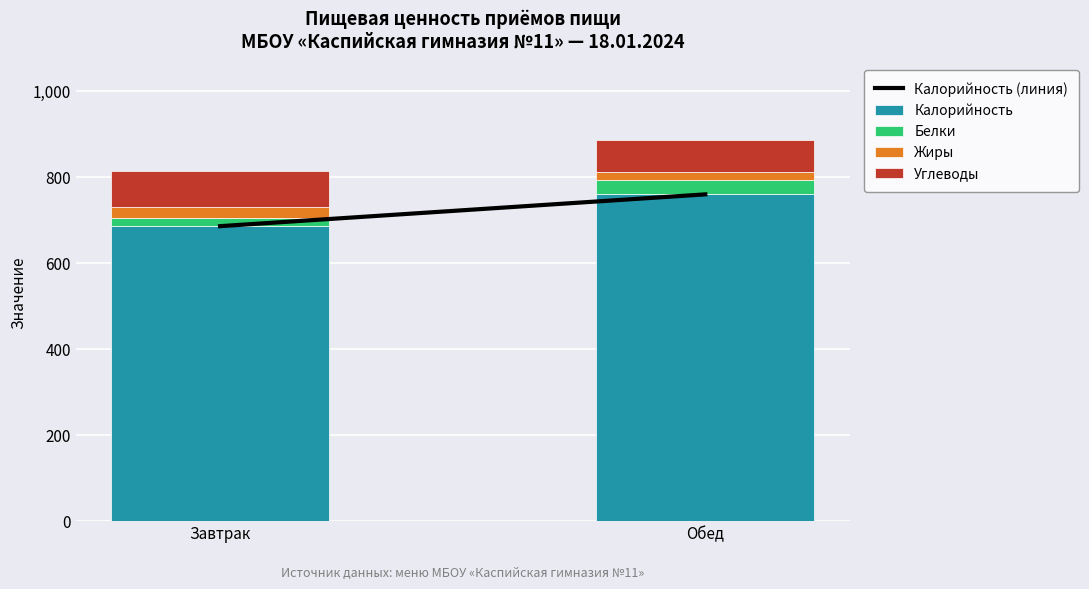

What is the maximum value for Калорийность?

760